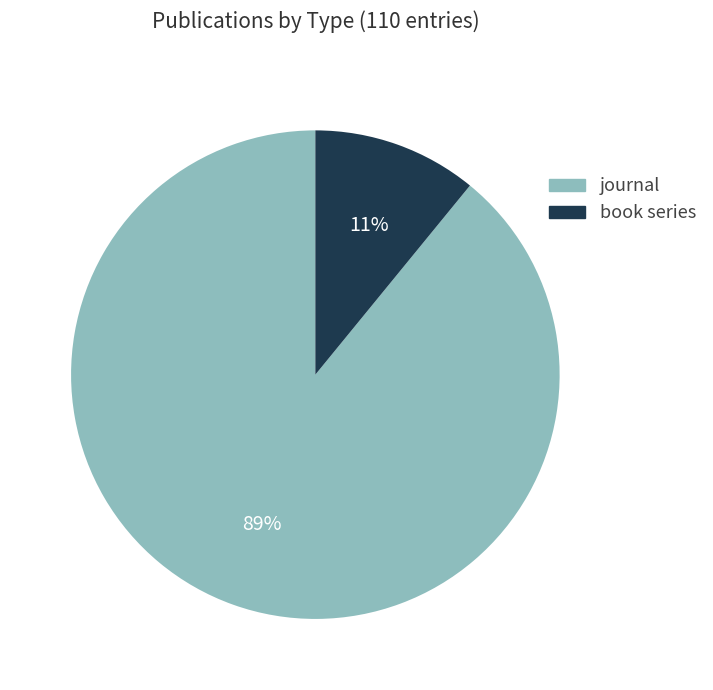

True or false: journal accounts for 99% of the total.

False